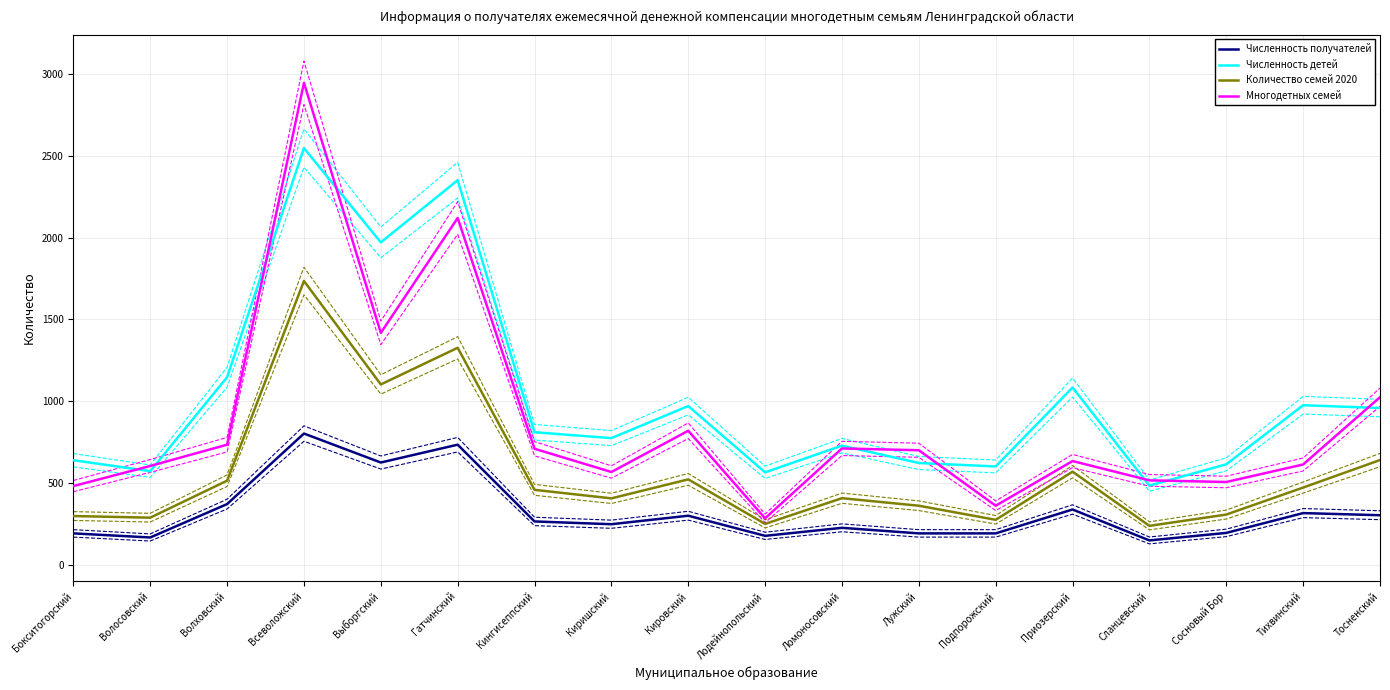

True or false: Количество семей 2020 and Численность детей cross at least once.

False